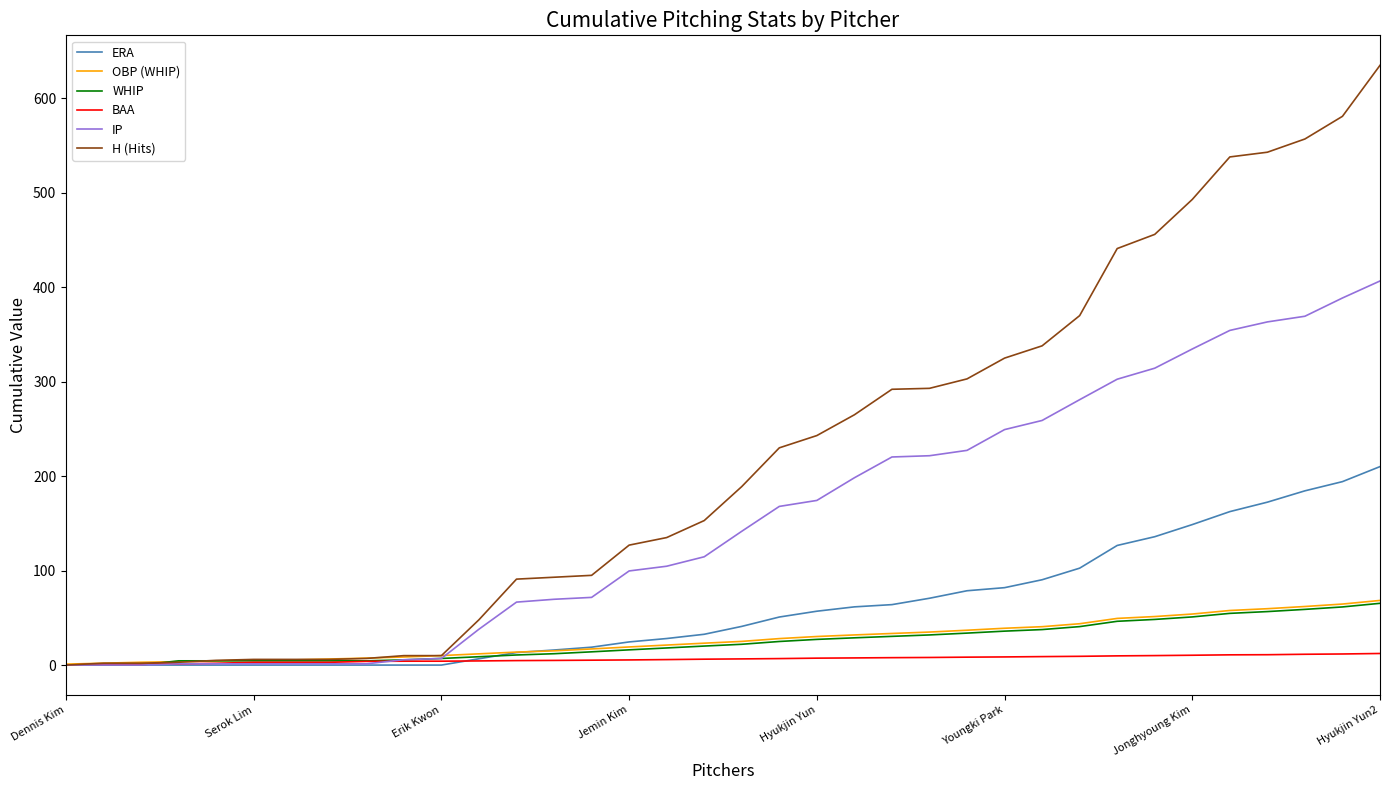

Which series has the widest spread of values?

H (Hits)